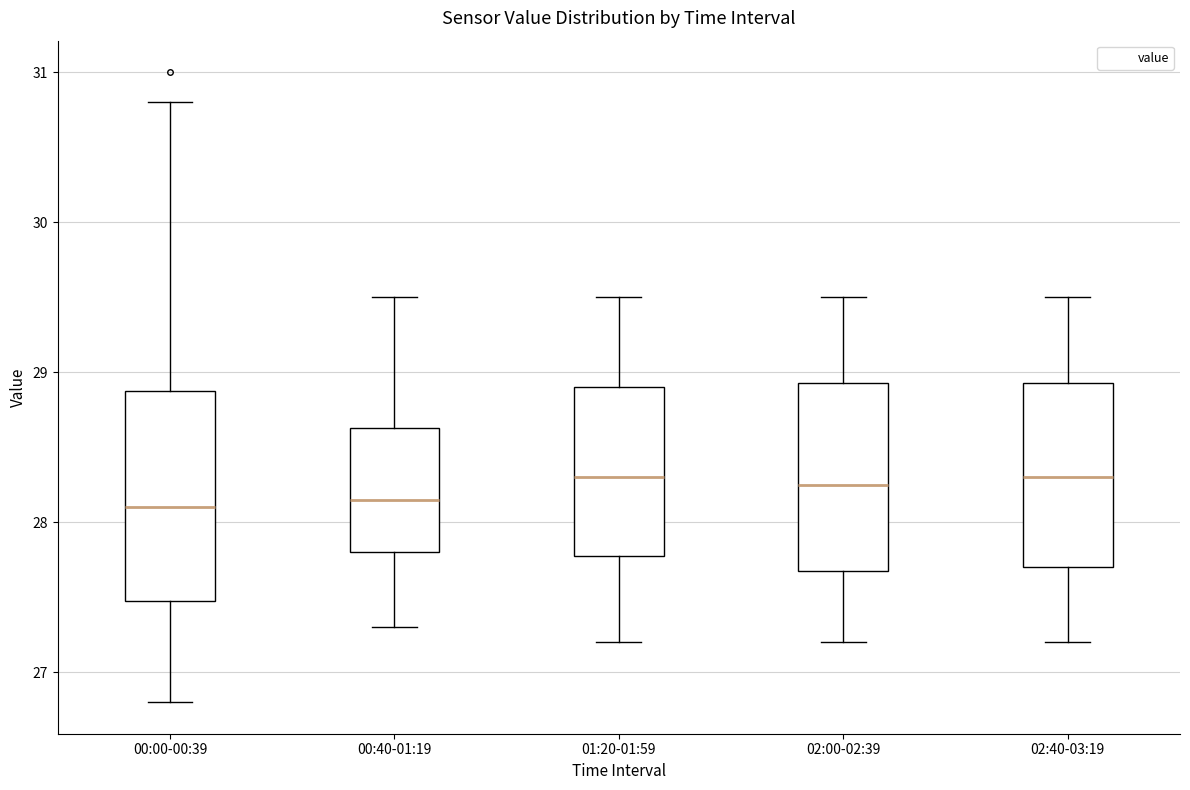

Reading left to right, transcribe this box plot: for each box, give where its median line is, the range the box spans, and where its two whiskers end, as read against the y-axis. The values are not printed on the chart, so give them approximately, as read against the axis.

00:00-00:39: median 28.1, box 27.5 to 28.9, whiskers 26.8 to 30.8
00:40-01:19: median 28.2, box 27.8 to 28.6, whiskers 27.3 to 29.5
01:20-01:59: median 28.3, box 27.8 to 28.9, whiskers 27.2 to 29.5
02:00-02:39: median 28.3, box 27.7 to 28.9, whiskers 27.2 to 29.5
02:40-03:19: median 28.3, box 27.7 to 28.9, whiskers 27.2 to 29.5